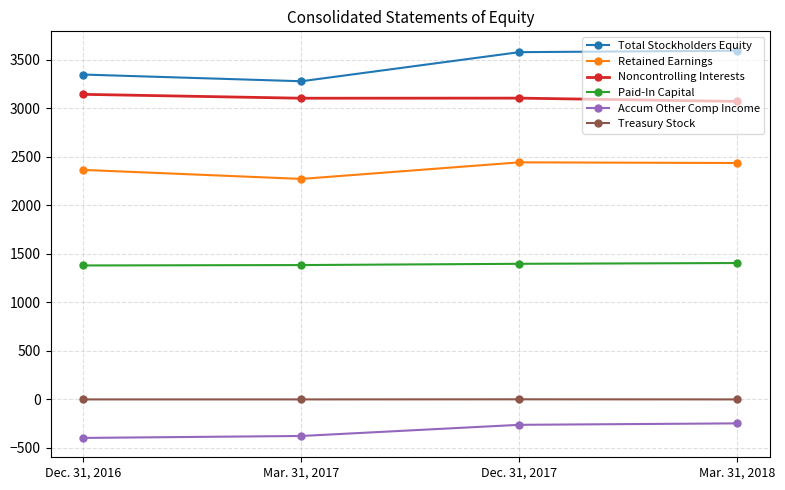

At how many categories does at least one series exceed 1086?

4